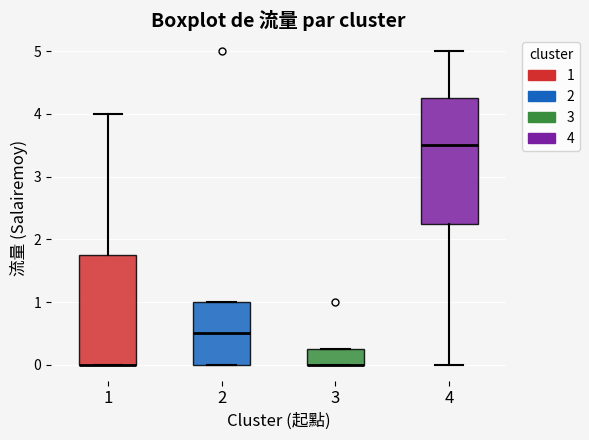

Which box is the tallest, from its lower edge to its upper edge?

4